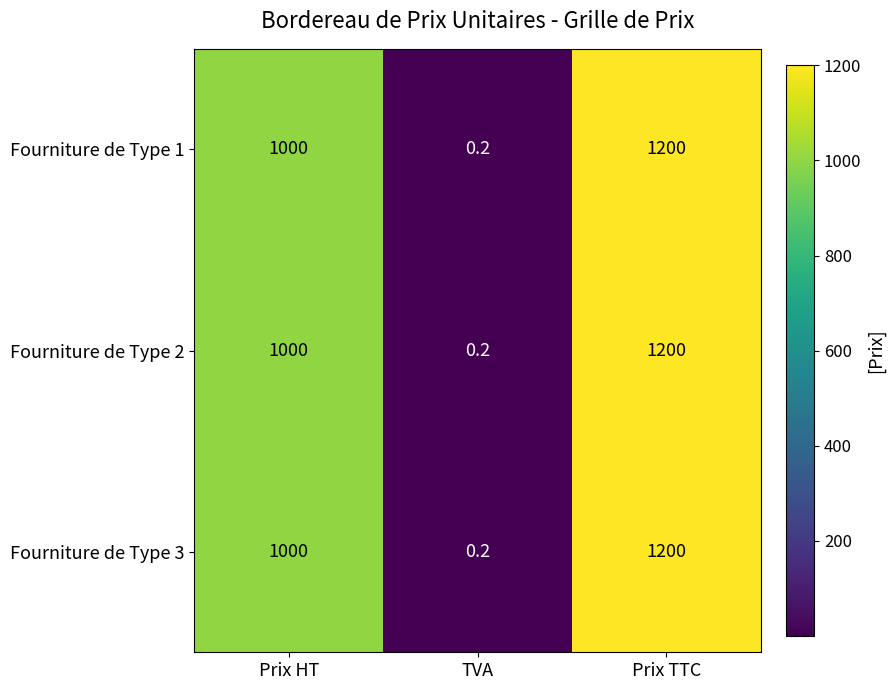

Which category has the highest value in the Fourniture de Type 2 series?

Prix TTC